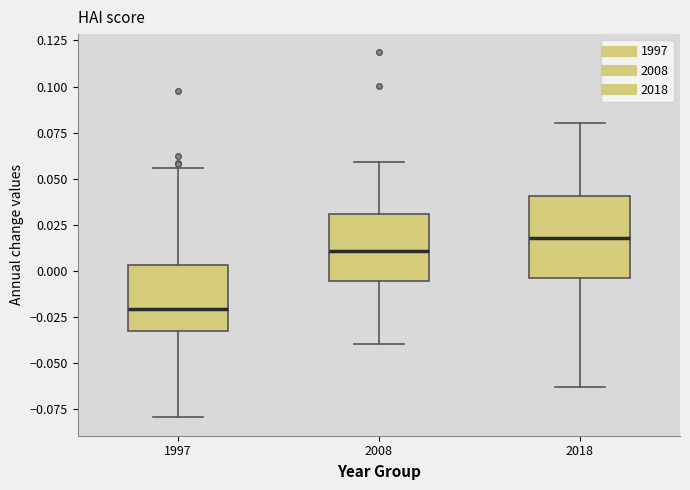

Comparing the boxes themselves (not the whiskers), which one is the tallest?

2018